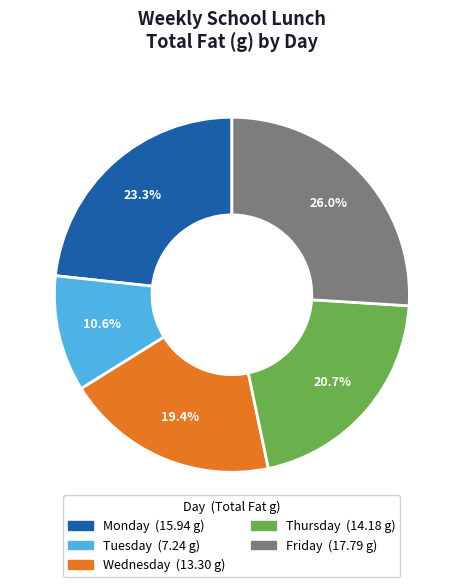

How many segments does this pie chart have?

5